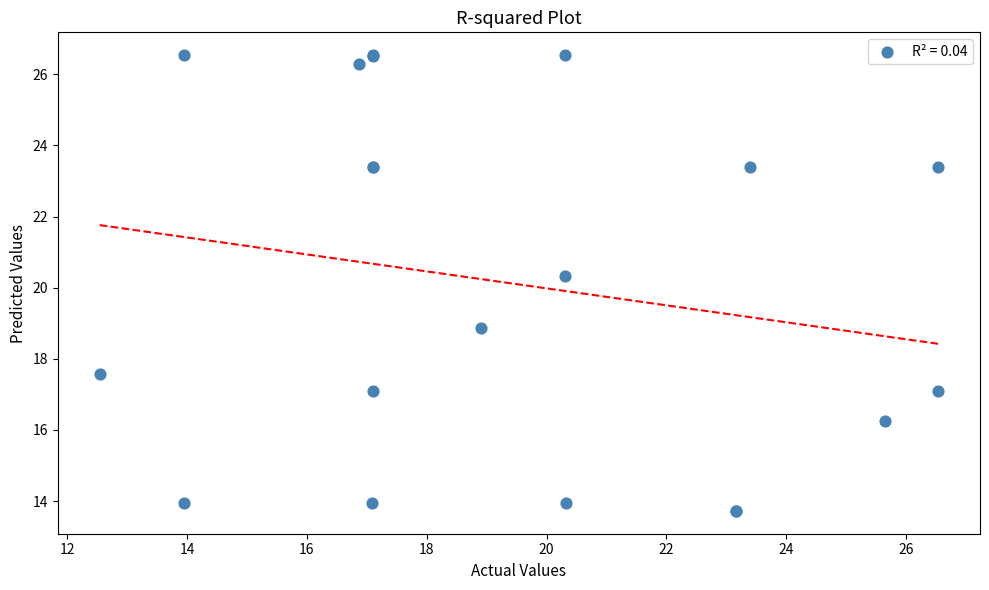

What Y value in the scatter plot is closest to 20?

20.3